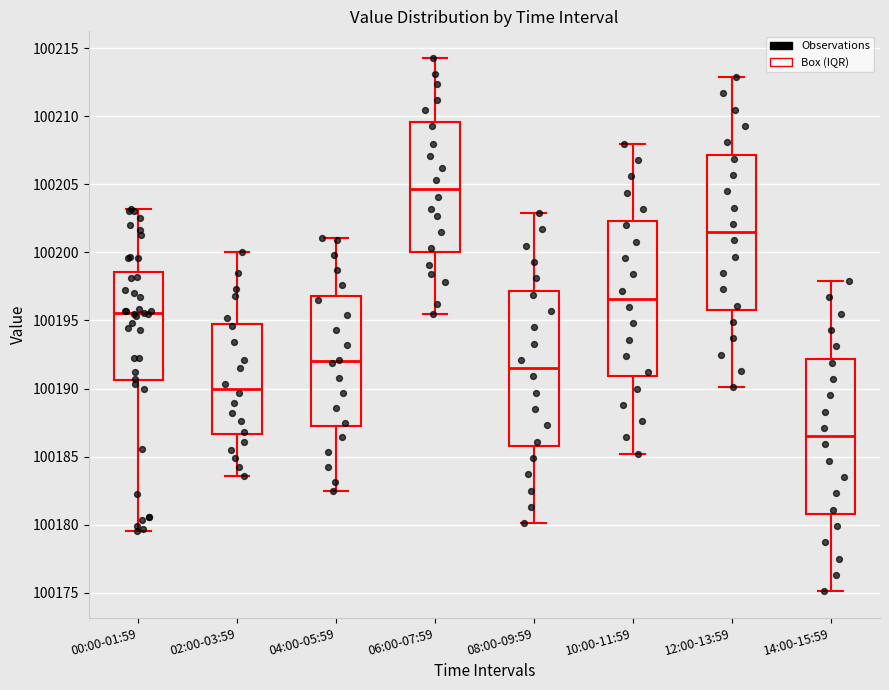

Where does the upper whisker of the box for 02:00-03:59 end on the y-axis? The values are not printed on the chart, so give them approximately, as read against the axis.

100200.0